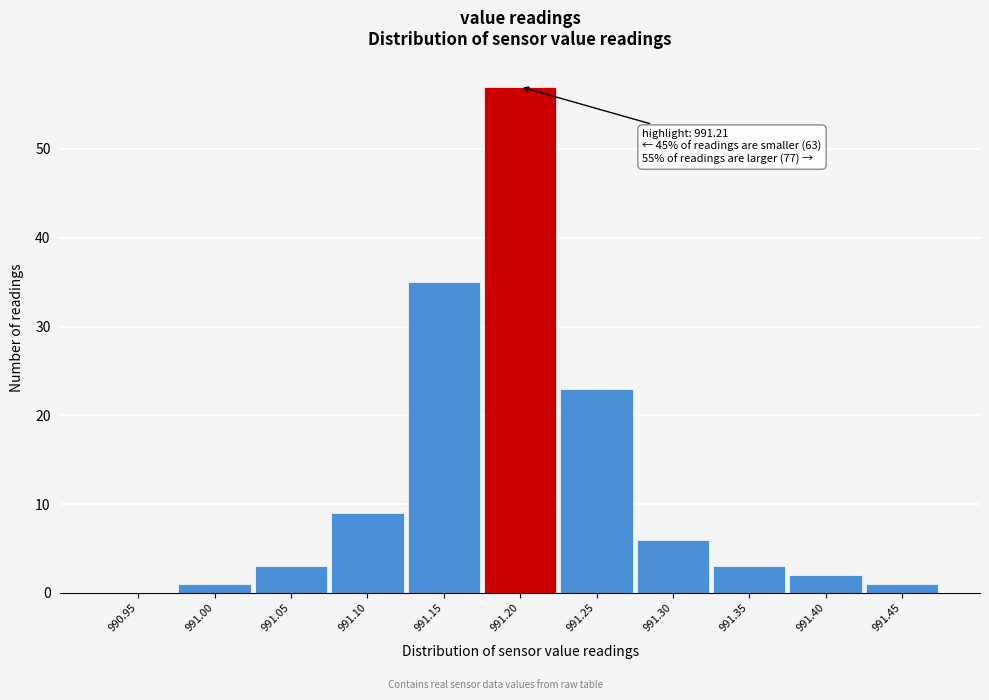

Reading left to right, transcribe all the data shown in this chart.

990.95=0	991.00=1	991.05=3	991.10=9	991.15=35	991.20=57	991.25=23	991.30=6	991.35=3	991.40=2	991.45=1